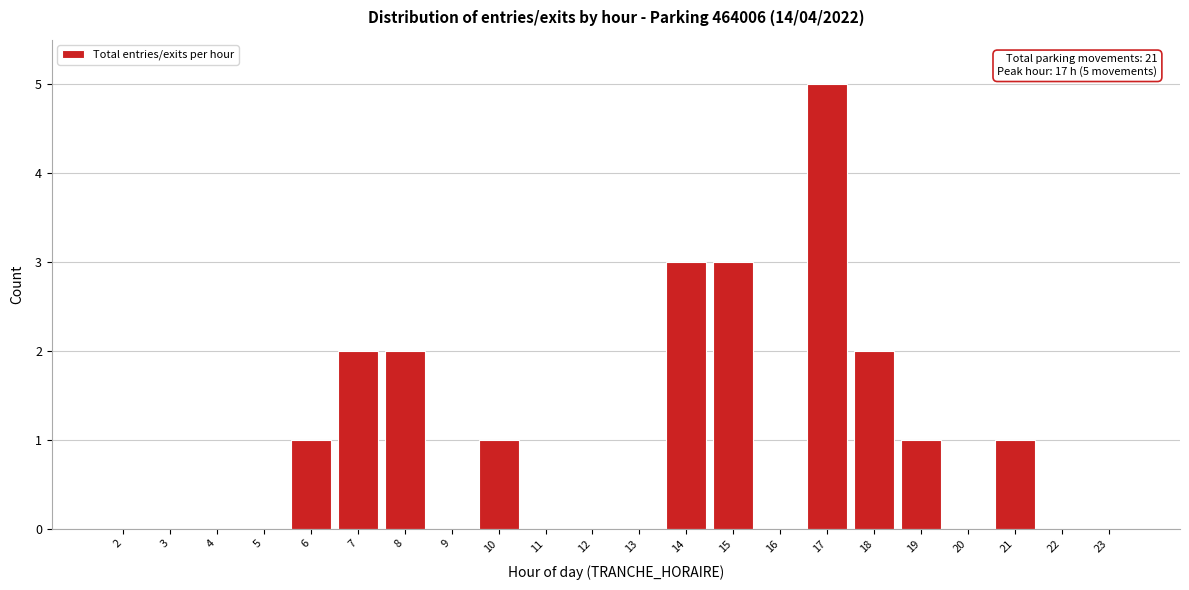

Reading right to left, what are all the values shown in this chart?

23=0	22=0	21=1	20=0	19=1	18=2	17=5	16=0	15=3	14=3	13=0	12=0	11=0	10=1	9=0	8=2	7=2	6=1	5=0	4=0	3=0	2=0